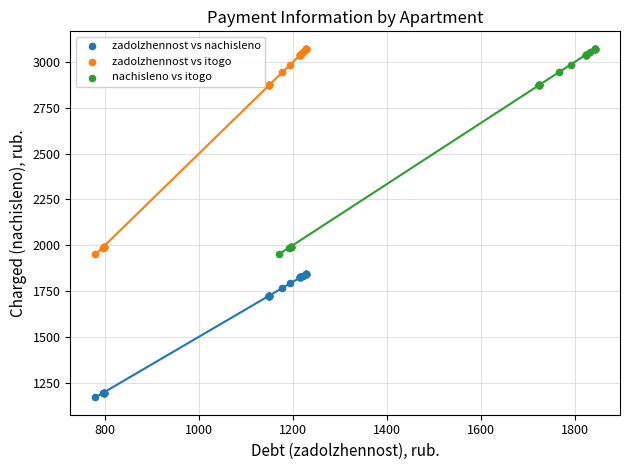

Which series contains the lowest Y value?

zadolzhennost vs nachisleno